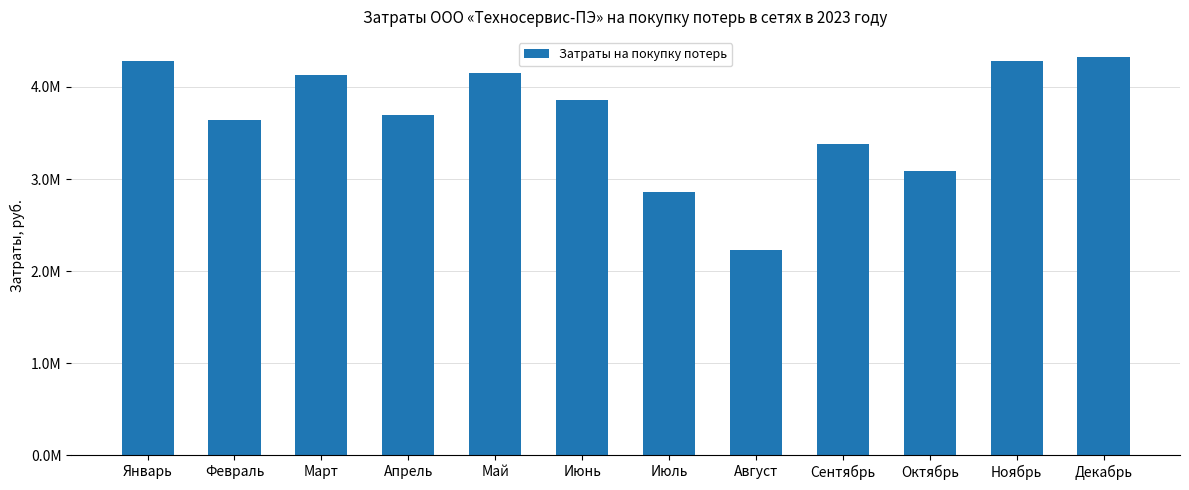

Are the bars horizontal?

No